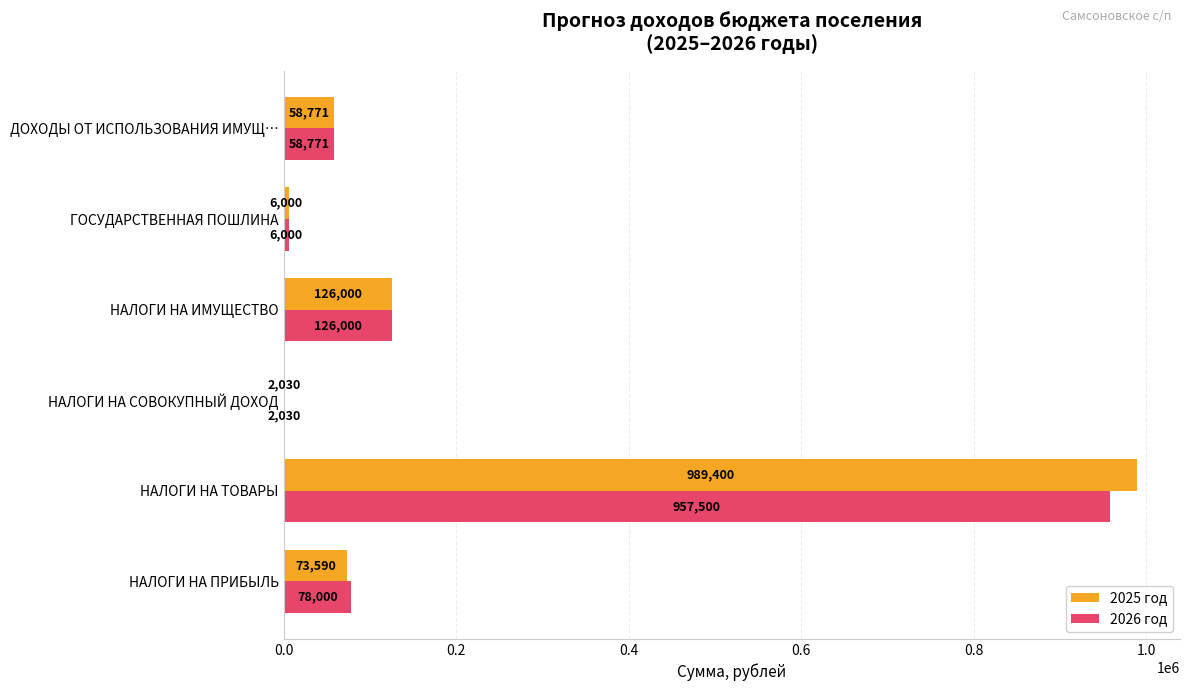

At which category does the chart reach its peak across all series?

НАЛОГИ НА ТОВАРЫ